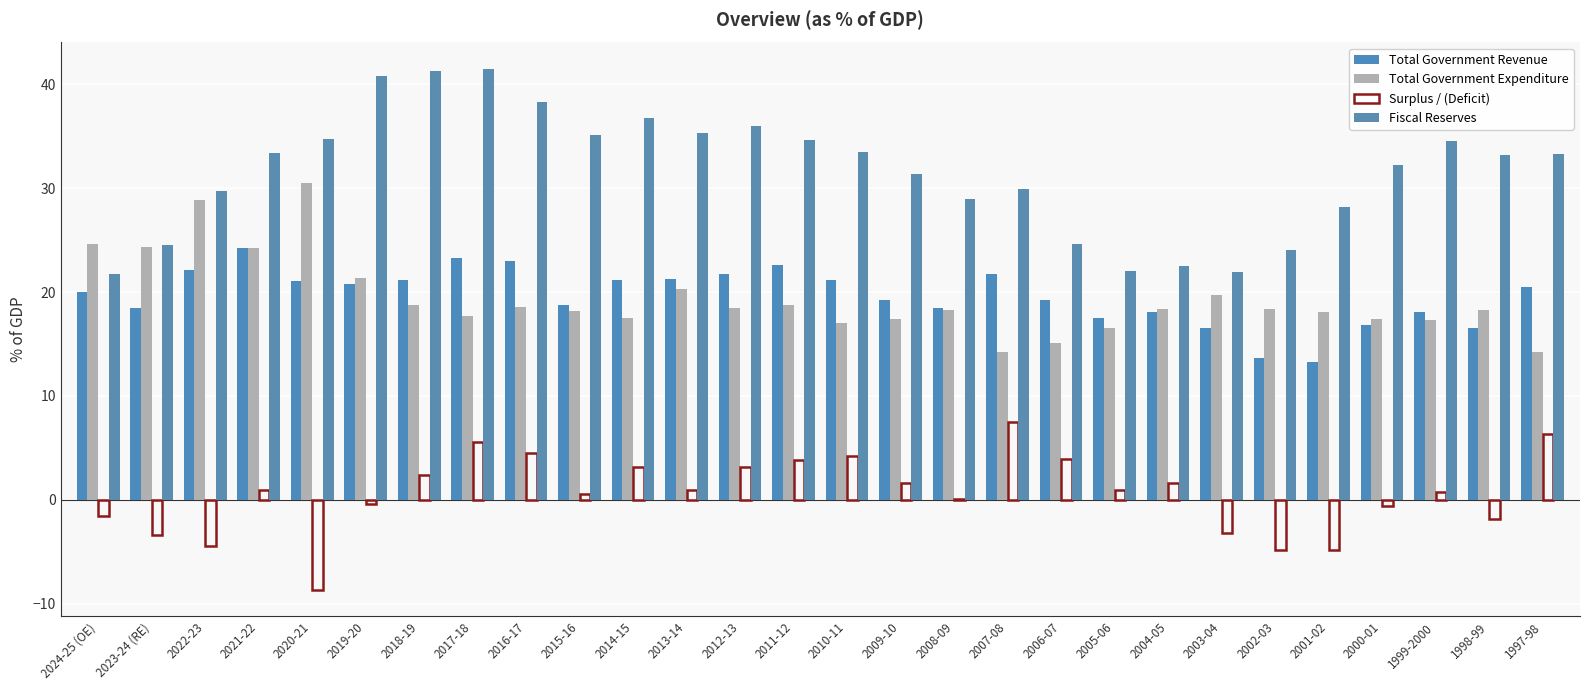

What is the average value of the Total Government Revenue series?

19.7